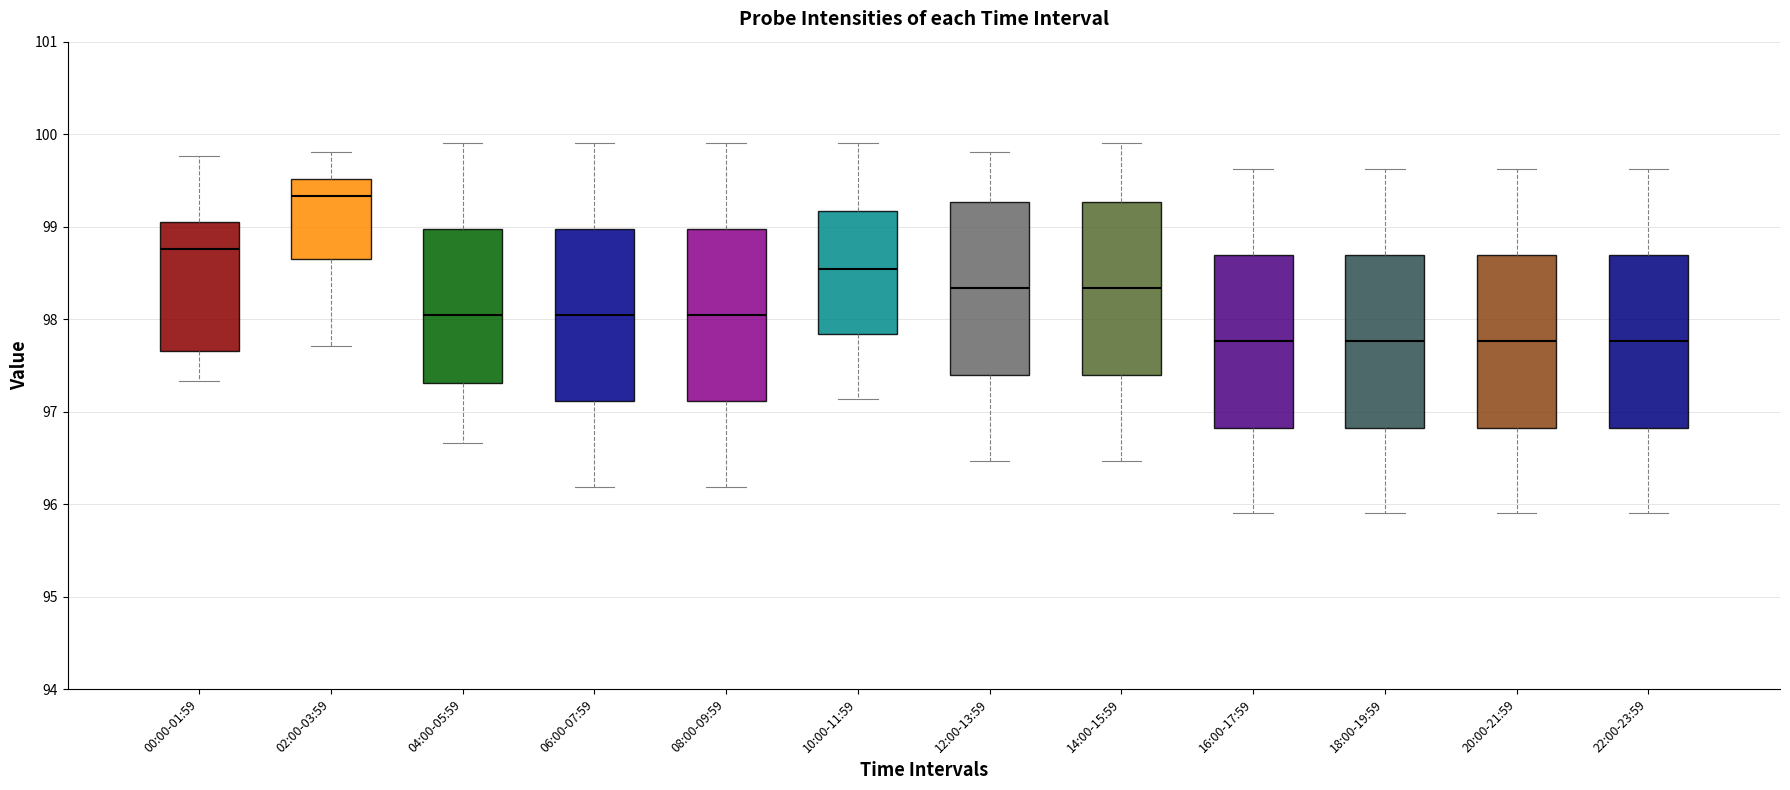

Reading left to right, read every box against the y-axis: the position of its median line, the range the box covers, and the ends of its whiskers. The values are not printed on the chart, so give them approximately, as read against the axis.

00:00-01:59: median 98.8, box 97.7 to 99.1, whiskers 97.3 to 99.8
02:00-03:59: median 99.3, box 98.6 to 99.5, whiskers 97.7 to 99.8
04:00-05:59: median 98.1, box 97.3 to 99.0, whiskers 96.7 to 99.9
06:00-07:59: median 98.1, box 97.1 to 99.0, whiskers 96.2 to 99.9
08:00-09:59: median 98.1, box 97.1 to 99.0, whiskers 96.2 to 99.9
10:00-11:59: median 98.5, box 97.8 to 99.2, whiskers 97.1 to 99.9
12:00-13:59: median 98.3, box 97.4 to 99.3, whiskers 96.5 to 99.8
14:00-15:59: median 98.3, box 97.4 to 99.3, whiskers 96.5 to 99.9
16:00-17:59: median 97.8, box 96.8 to 98.7, whiskers 95.9 to 99.6
18:00-19:59: median 97.8, box 96.8 to 98.7, whiskers 95.9 to 99.6
20:00-21:59: median 97.8, box 96.8 to 98.7, whiskers 95.9 to 99.6
22:00-23:59: median 97.8, box 96.8 to 98.7, whiskers 95.9 to 99.6